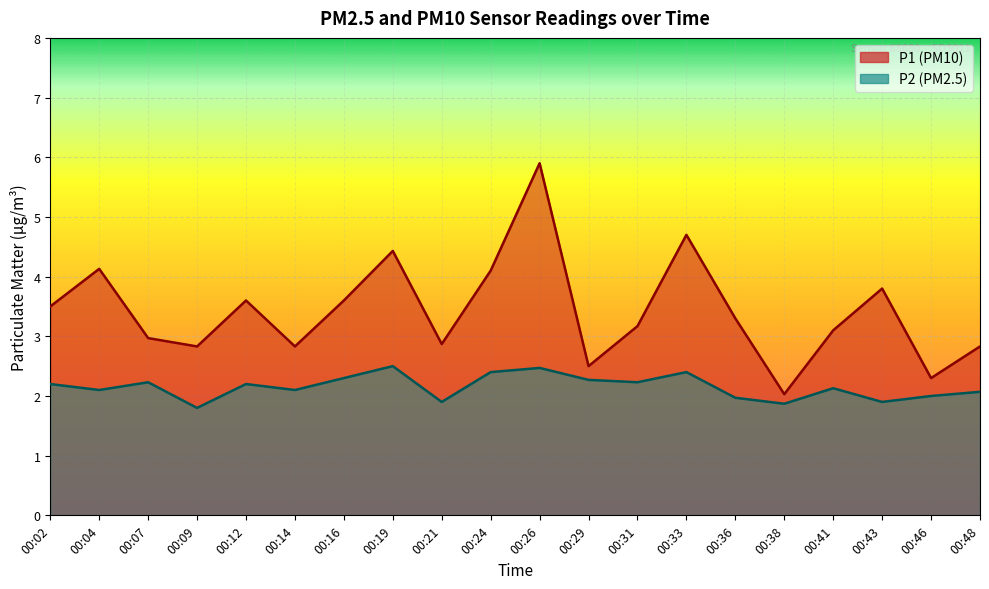

True or false: P1 and P2 intersect in this chart.

False